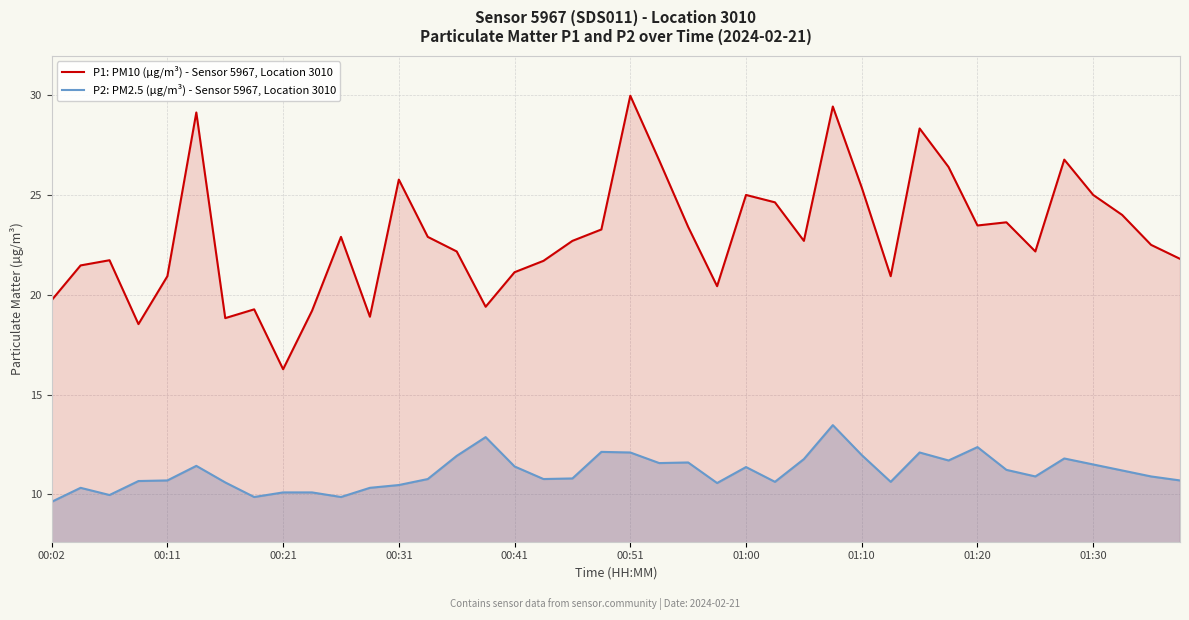

True or false: P2: PM2.5 (µg/m³) - Sensor 5967, Location 3010 and P1: PM10 (µg/m³) - Sensor 5967, Location 3010 cross at least once.

False